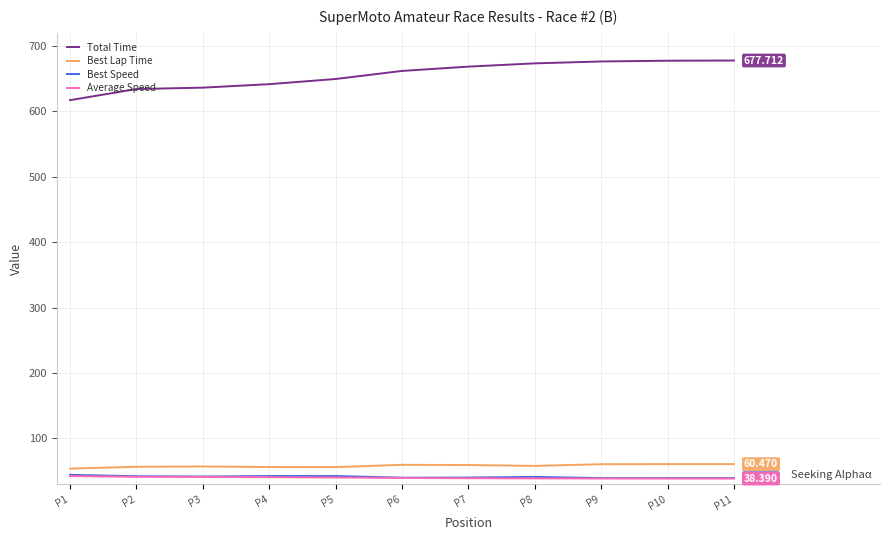

Is this an area chart (filled region under the line)?

No